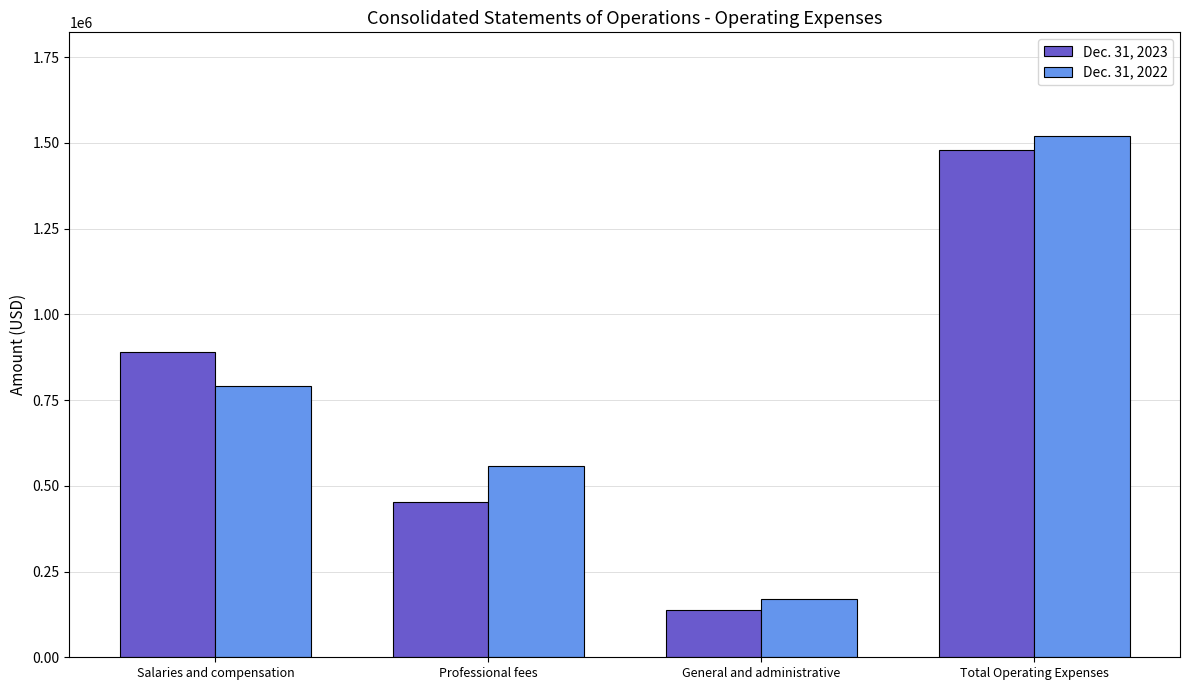

What is the label of the 3rd bar from the right?

Professional fees